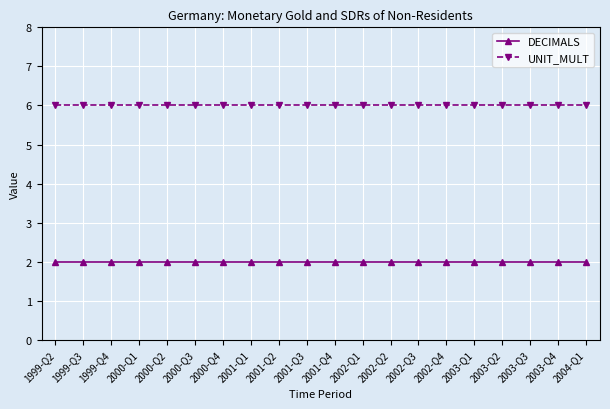

What is the sum of the DECIMALS values at 1999-Q2 and 2004-Q1?

4